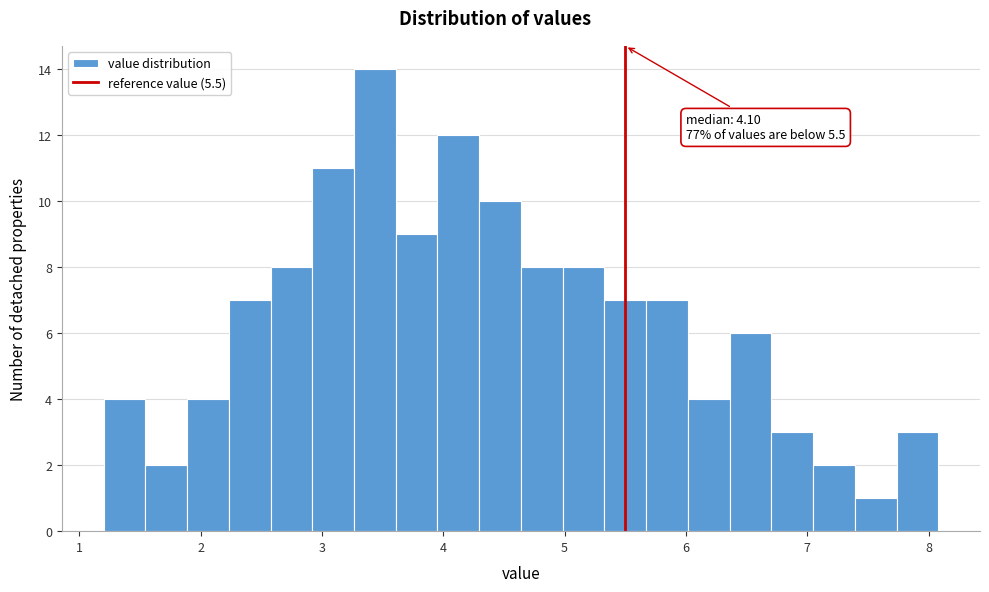

Around what value on the x-axis is the tallest bar? Give the approximate position of its centre, as read against the axis.

3.4